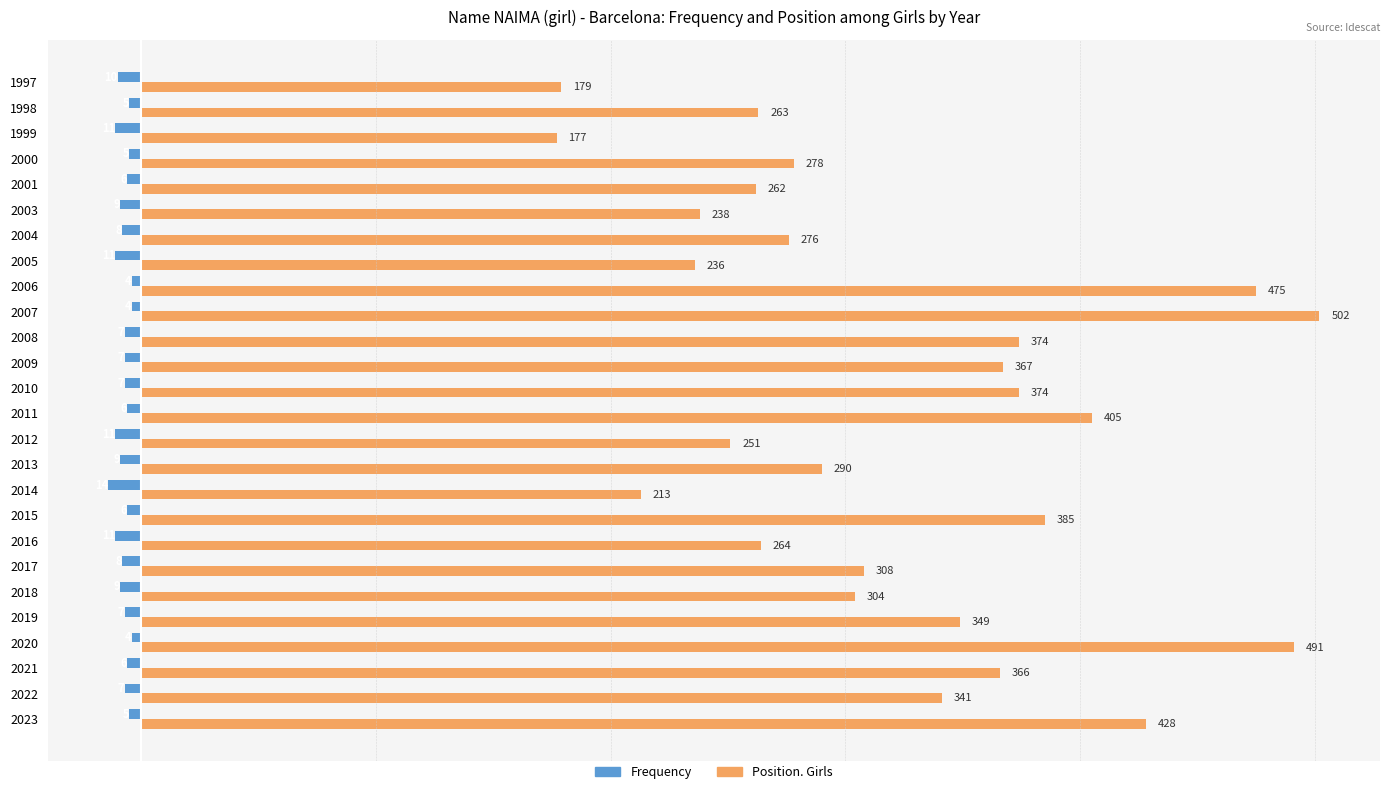

Which label corresponds to the largest value in the chart?

2007